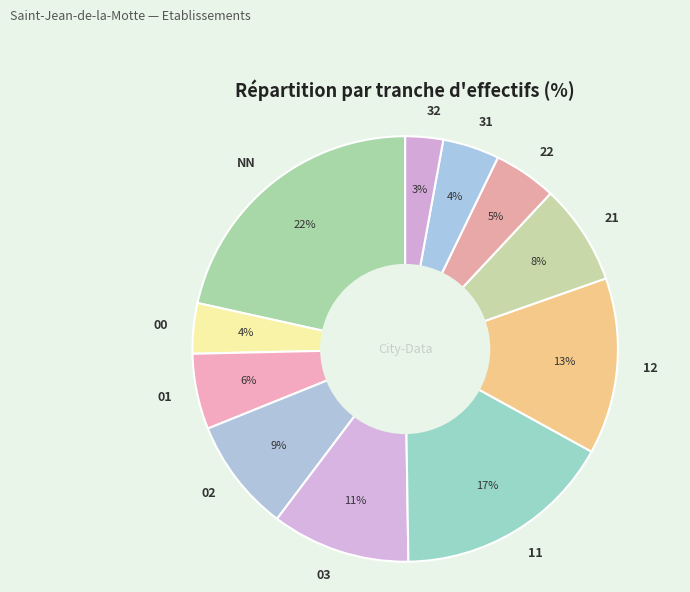

To the nearest percent, what percentage of the pie is 21?

8%